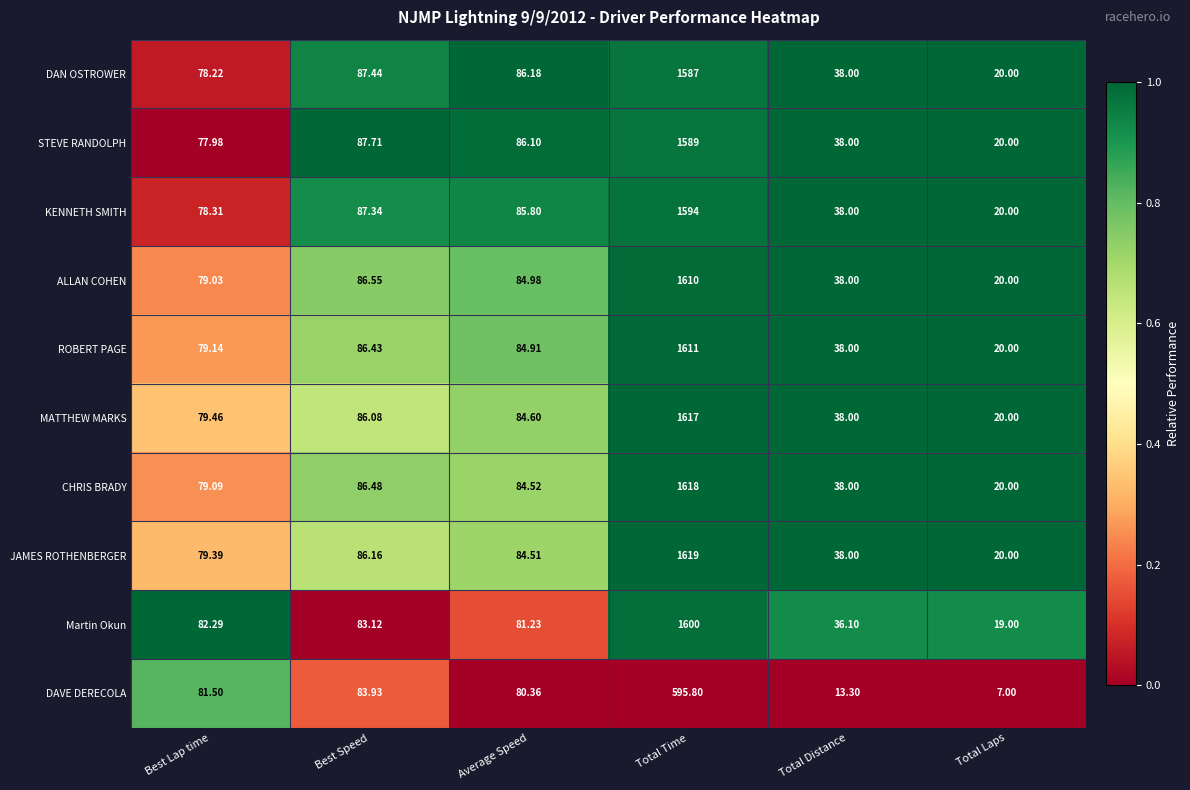

Which series has the largest range (max minus min)?

JAMES ROTHENBERGER